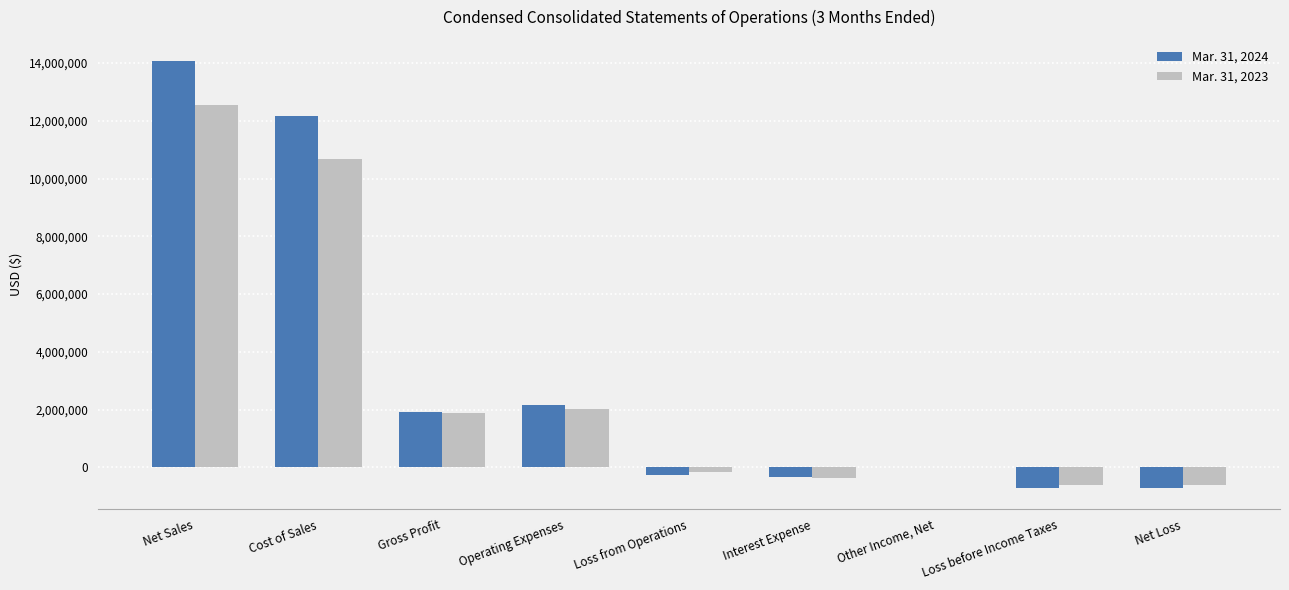

Where is Mar. 31, 2023 nearest to the value 5965500?

Operating Expenses